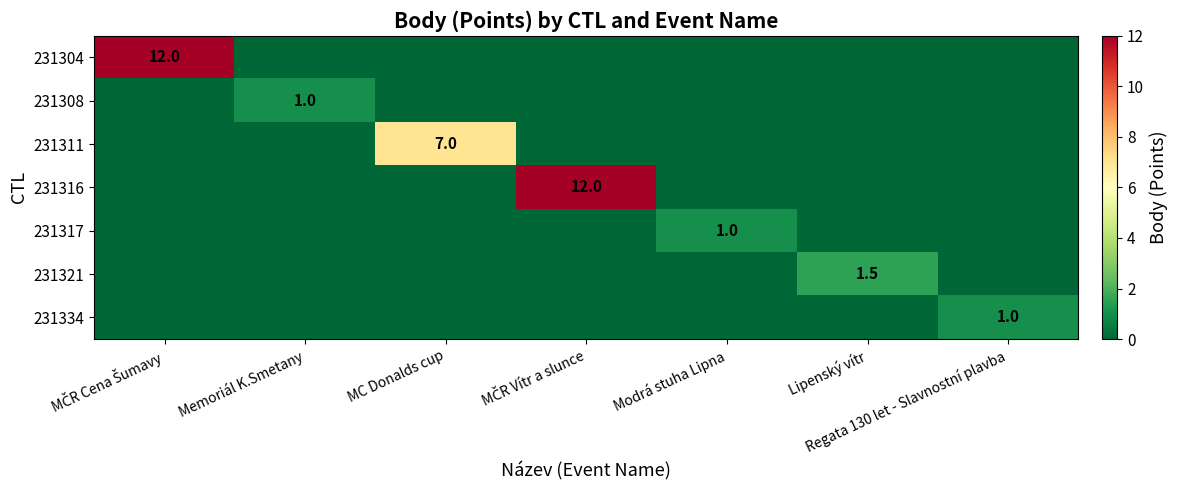

Between Memoriál K.Smetany and Modrá stuha Lipna, which series saw the biggest shift?

231308